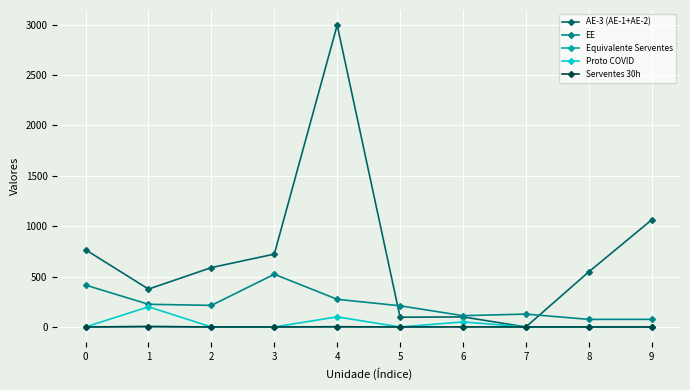

True or false: Proto COVID and Serventes 30h intersect in this chart.

False